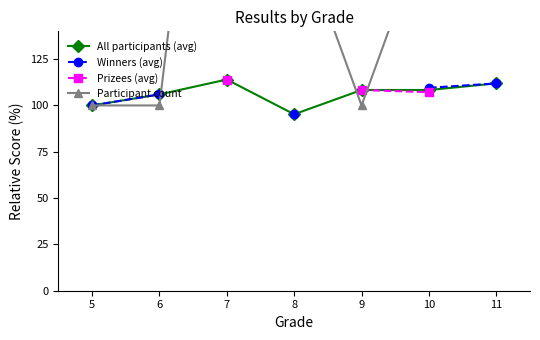

Is this an area chart (filled region under the line)?

No